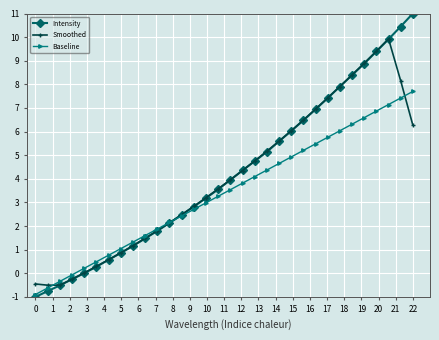

What is the lowest value of the Smoothed series?

-0.5